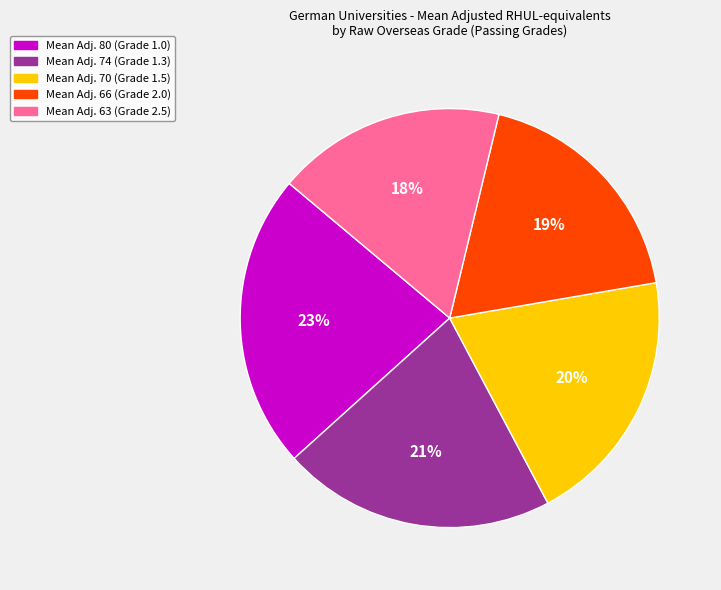

Is there any slice that represents more than half of the pie?

No